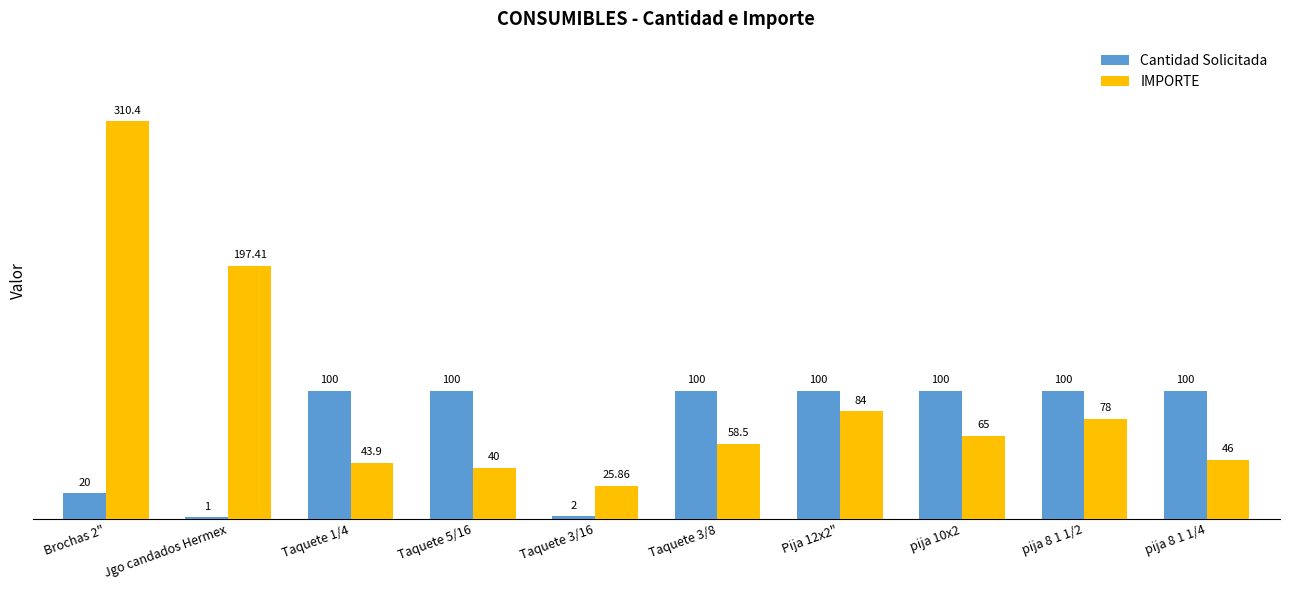

What are all the series names shown in the legend?

Cantidad Solicitada, IMPORTE